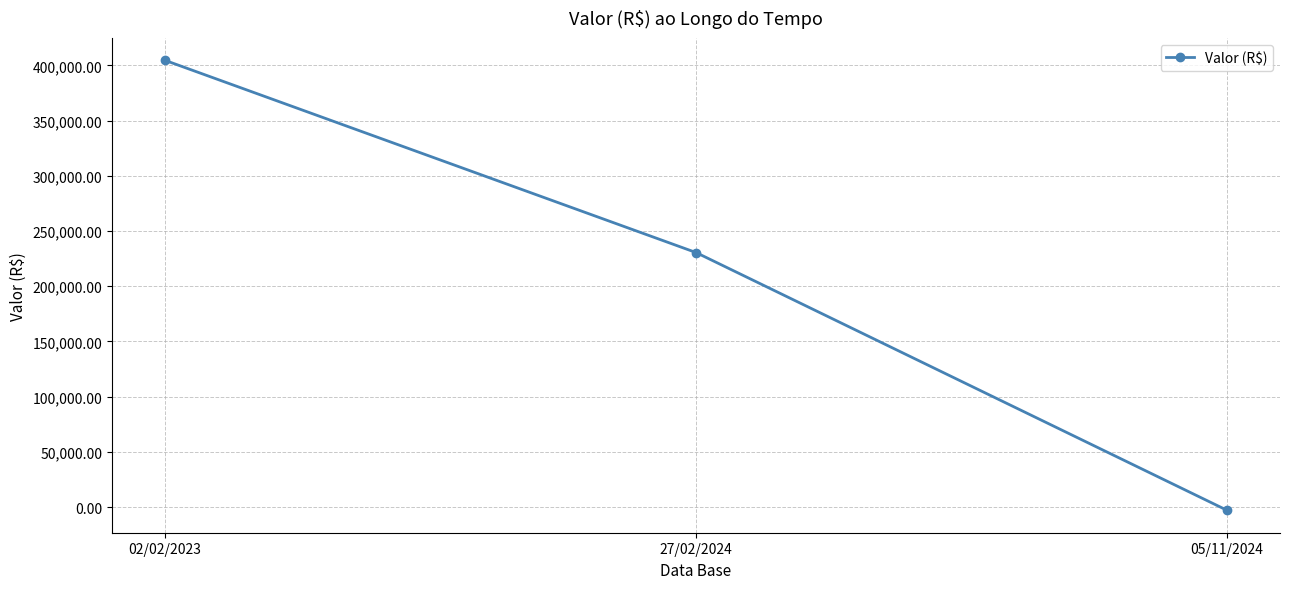

What is the sum of the values at 05/11/2024 and 27/02/2024?

227650.5